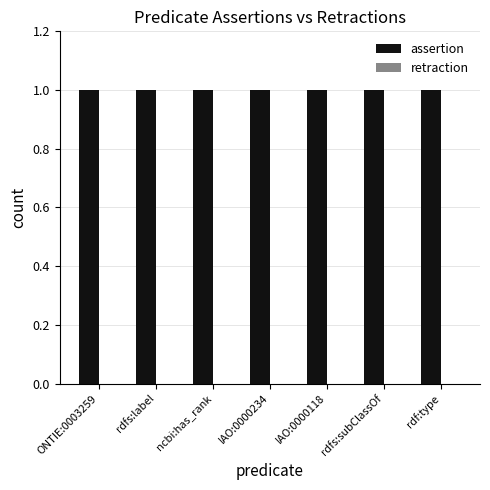

Which category has the lowest value in the assertion series?

ONTIE:0003259